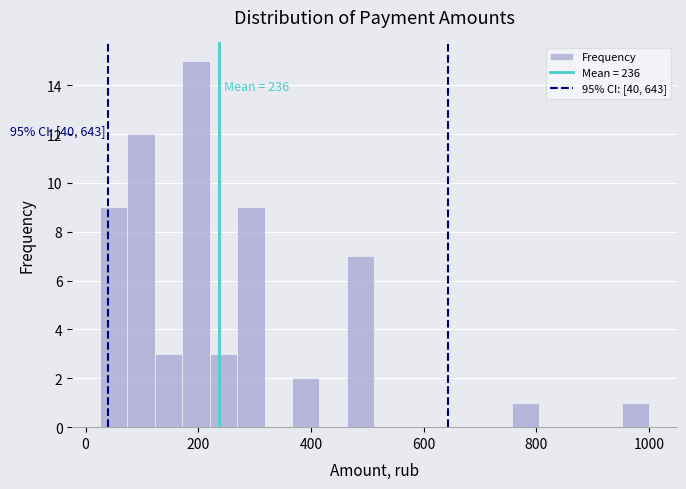

Read against the x-axis, roughly where is the centre of the tallest bar?

200